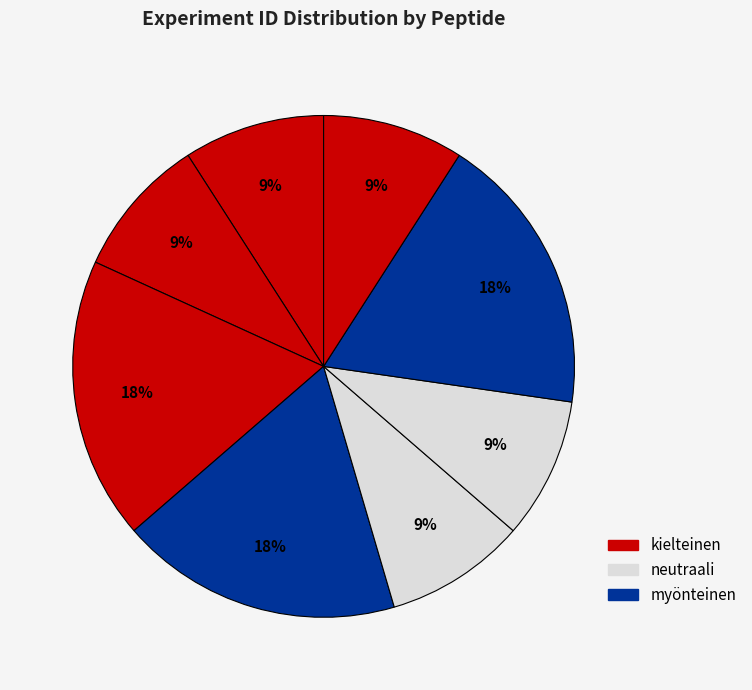

Count the number of slices in the pie.

8